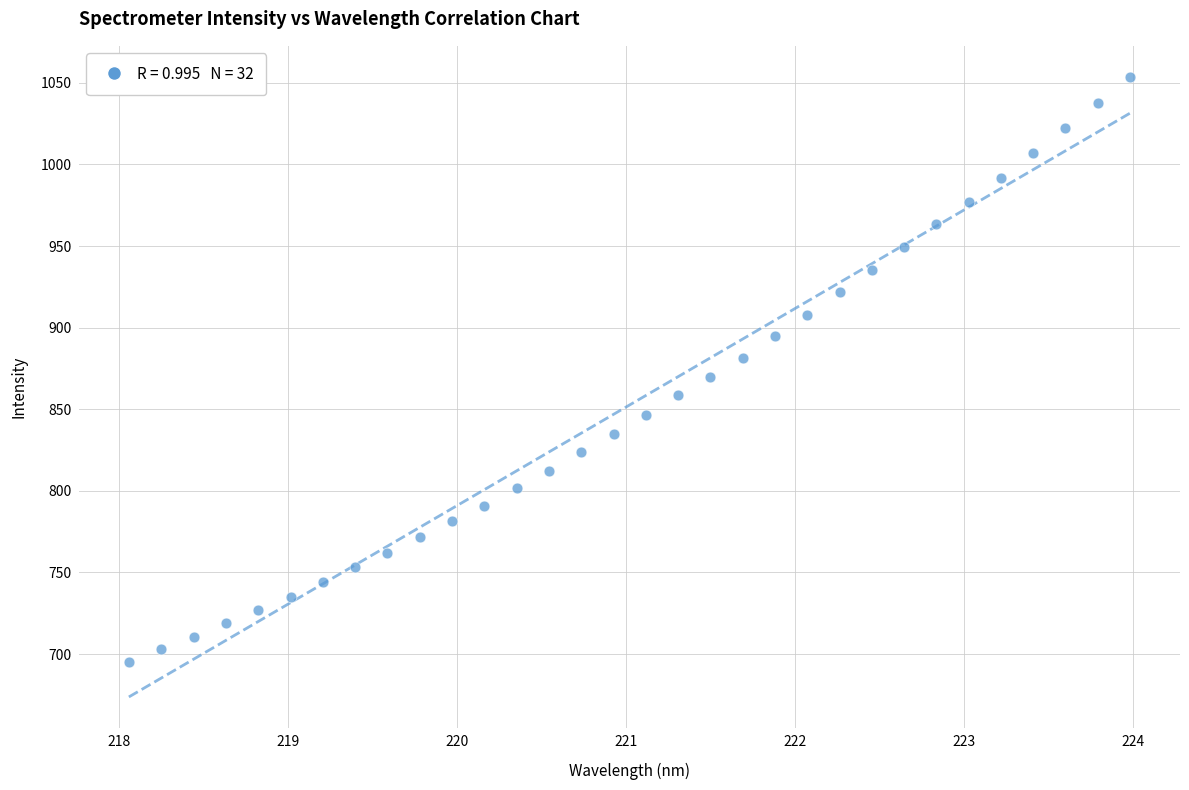

What is the range of X values (max minus min)?

5.9